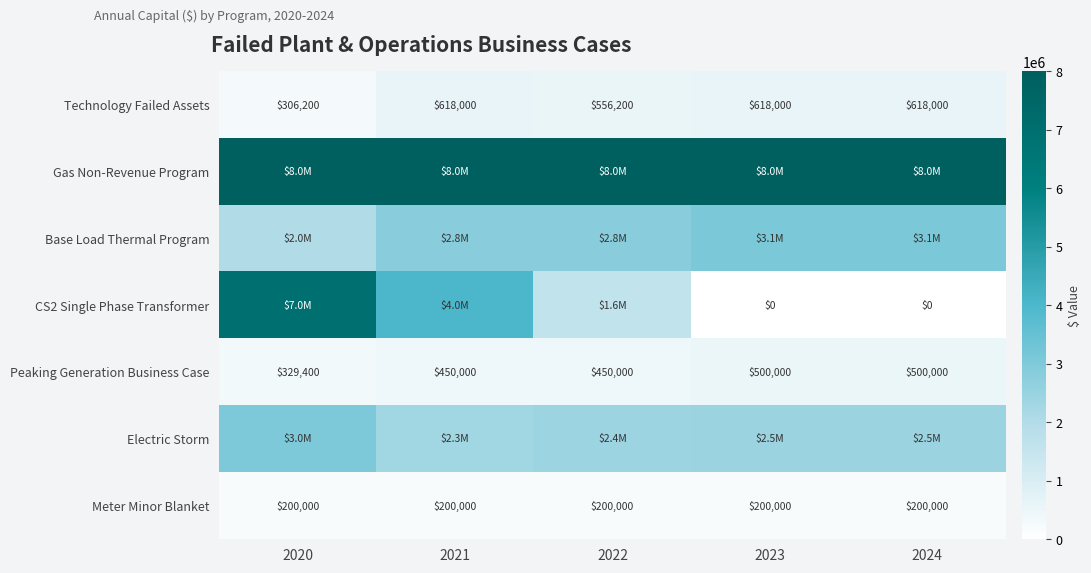

How many data points in Peaking Generation Business Case are less than 450000?

1